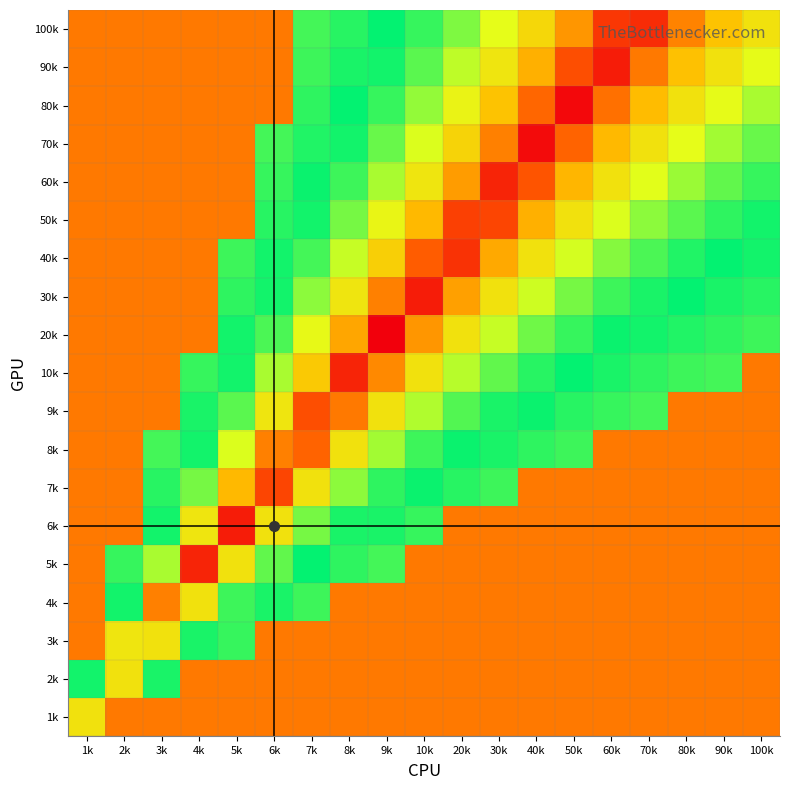

Between 80k and 100k, which is larger?

80k